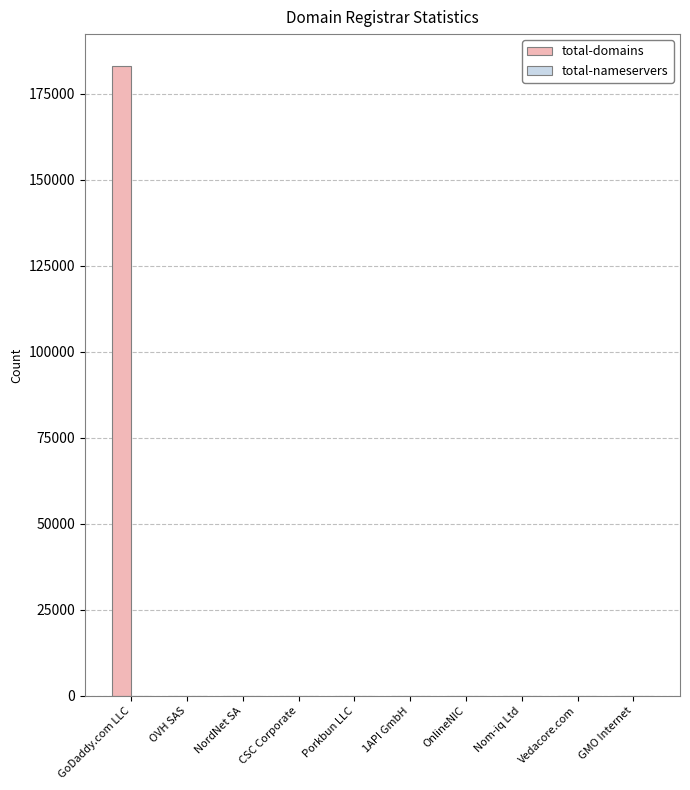

How many groups of bars are there?

10